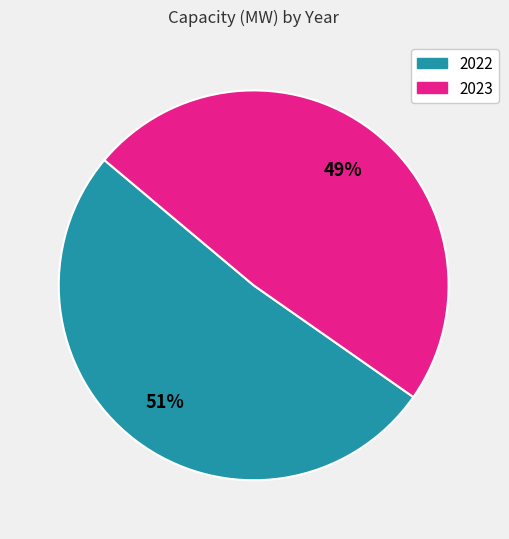

How many slices are in this pie chart?

2